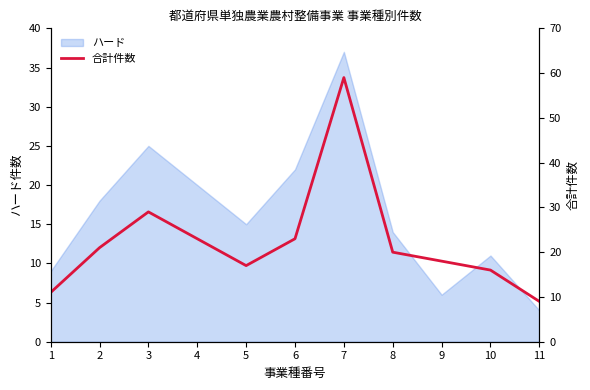

Reading left to right, extract all data points from this chart.

1=11	2=21	3=29	4=23	5=17	6=23	7=59	8=20	9=18	10=16	11=9